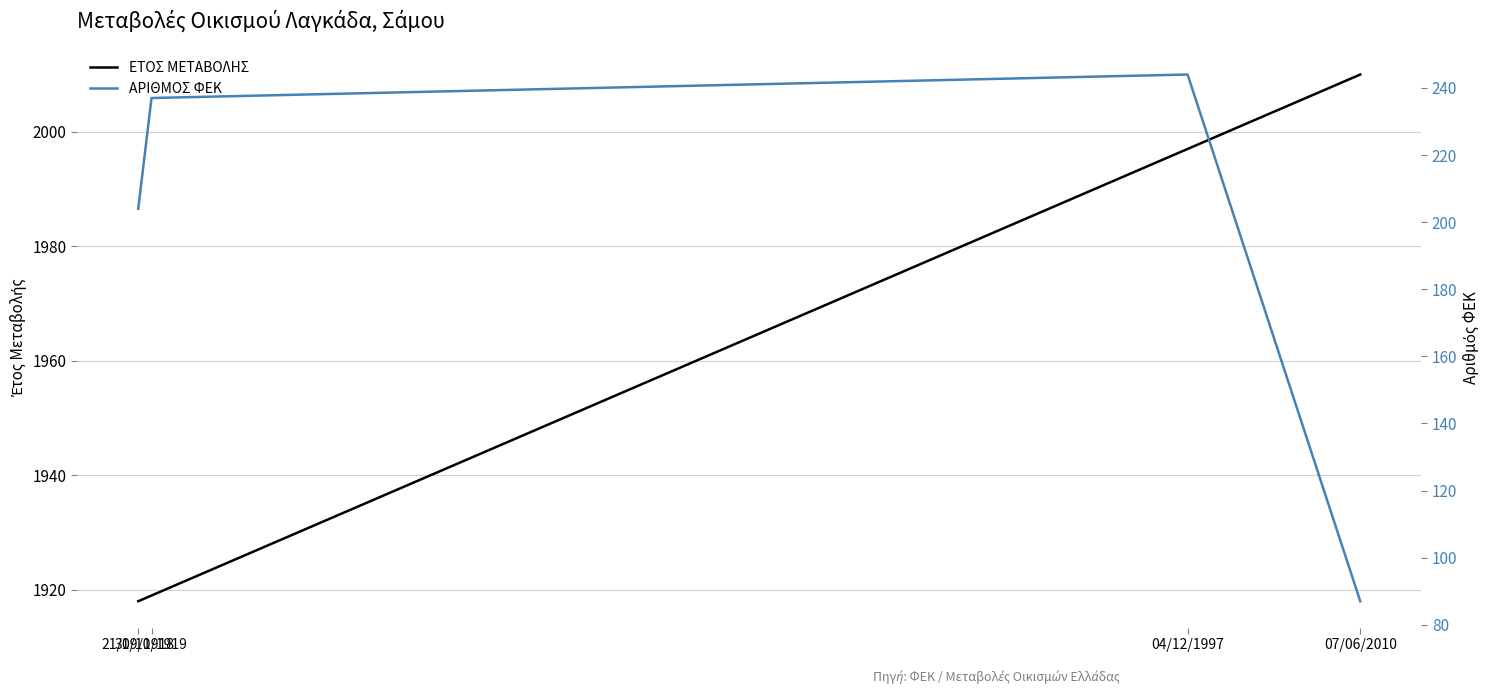

Where does the ΕΤΟΣ ΜΕΤΑΒΟΛΗΣ series first go above 1997?

07/06/2010